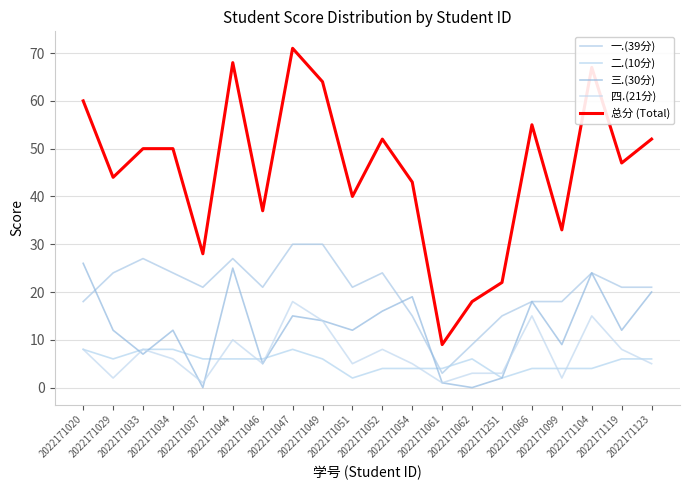

Where does the 一.(39分) series first go above 21?

2022171029